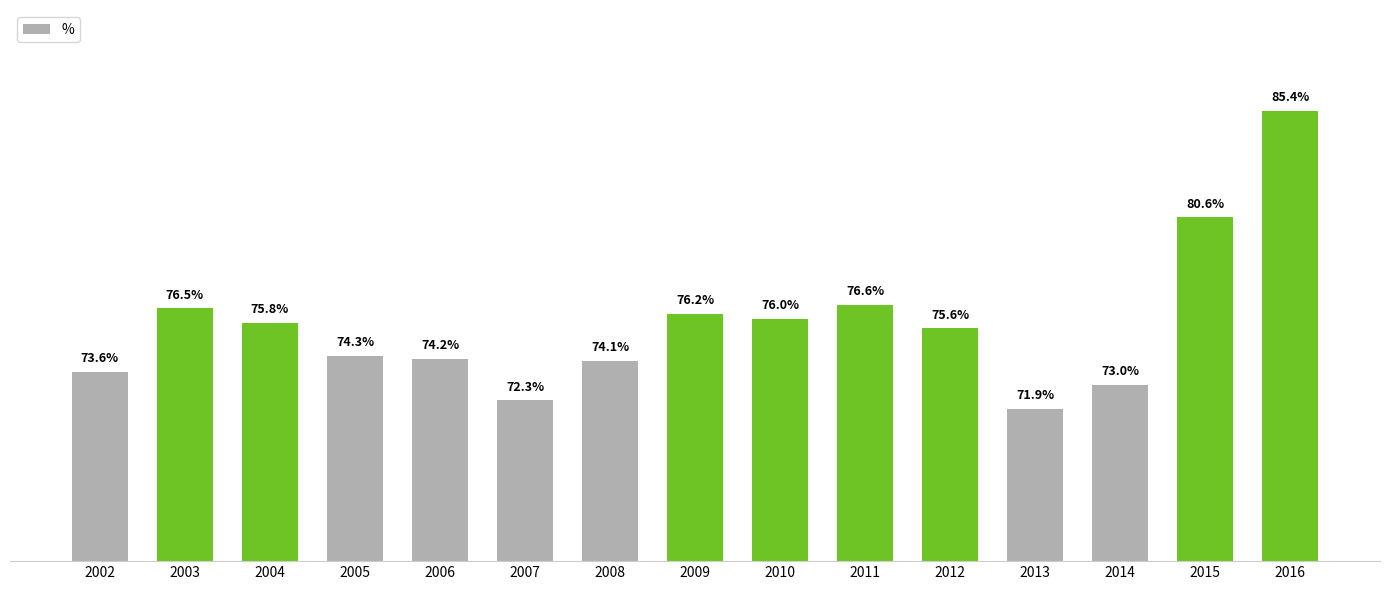

Rank the categories by value from highest to lowest.

2016, 2015, 2011, 2003, 2009, 2010, 2004, 2012, 2005, 2006, 2008, 2002, 2014, 2007, 2013